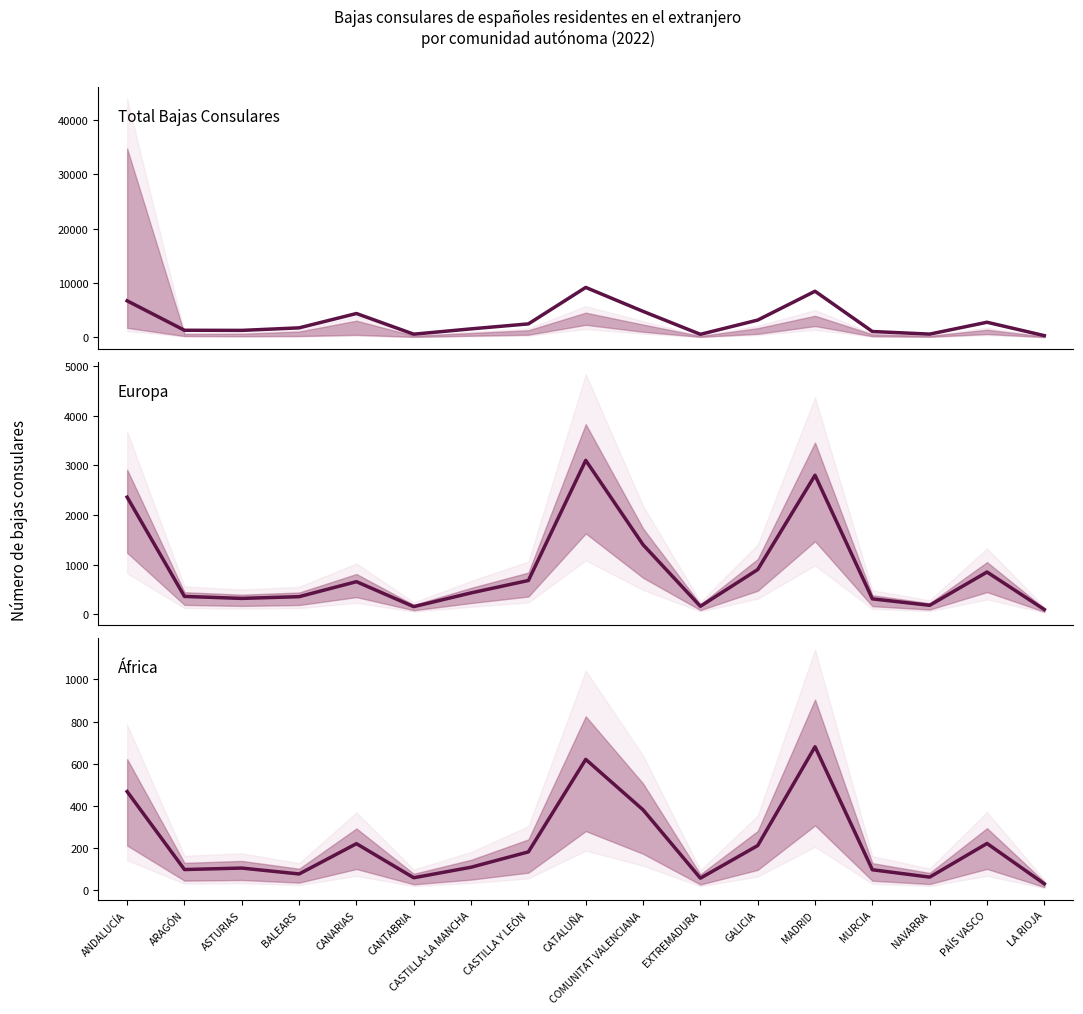

What is the sum of the África values at CATALUÑA and GALICIA?

830